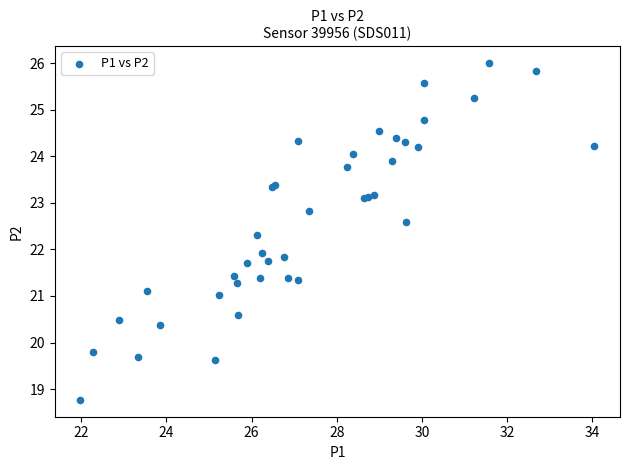

What Y value in the scatter plot is closest to 22?

21.9